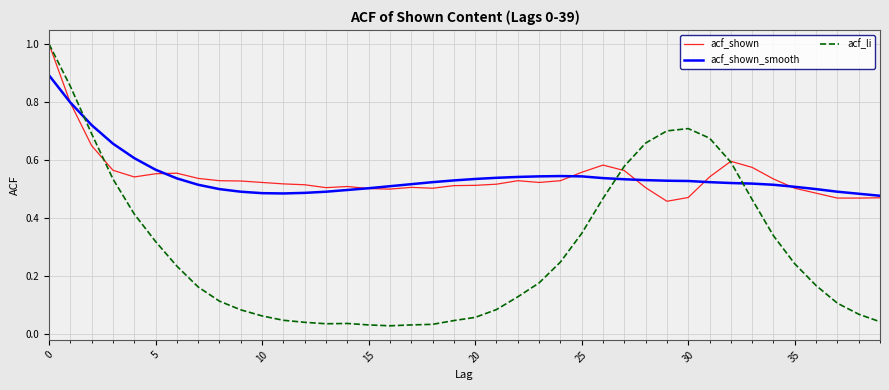

What is the maximum value shown in the chart?

1.0